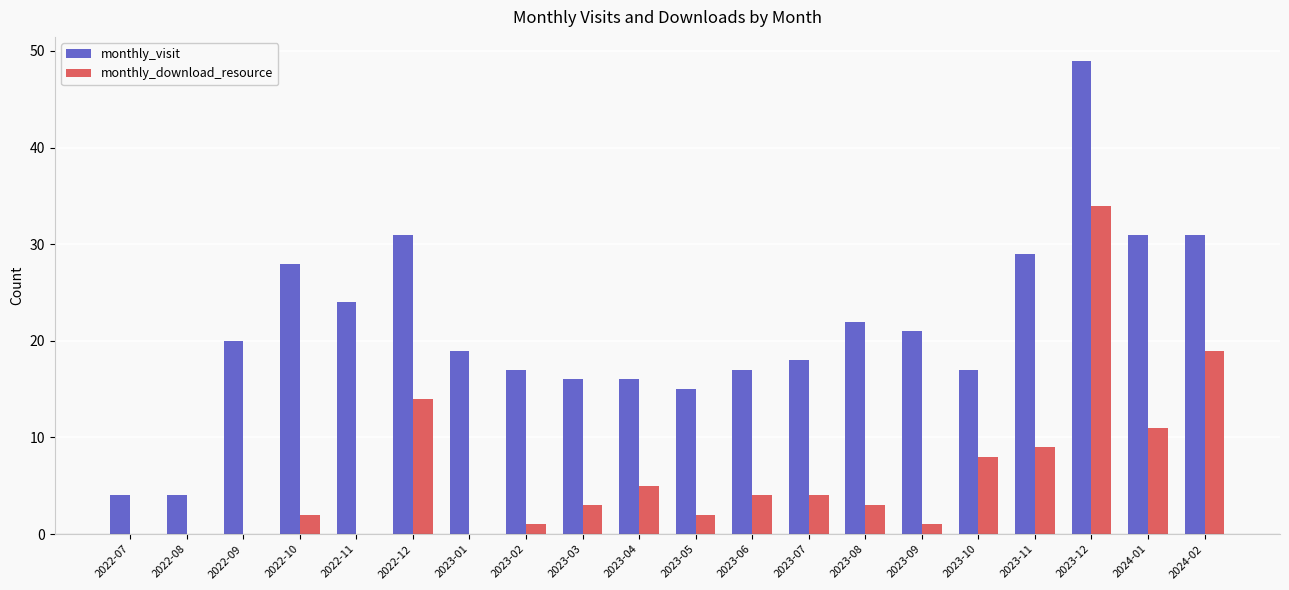

Reading left to right, extract all data points from this chart.

monthly_visit: 2022-07=4	2022-08=4	2022-09=20	2022-10=28	2022-11=24	2022-12=31	2023-01=19	2023-02=17	2023-03=16	2023-04=16	2023-05=15	2023-06=17	2023-07=18	2023-08=22	2023-09=21	2023-10=17	2023-11=29	2023-12=49	2024-01=31	2024-02=31
monthly_download_resource: 2022-07=0	2022-08=0	2022-09=0	2022-10=2	2022-11=0	2022-12=14	2023-01=0	2023-02=1	2023-03=3	2023-04=5	2023-05=2	2023-06=4	2023-07=4	2023-08=3	2023-09=1	2023-10=8	2023-11=9	2023-12=34	2024-01=11	2024-02=19